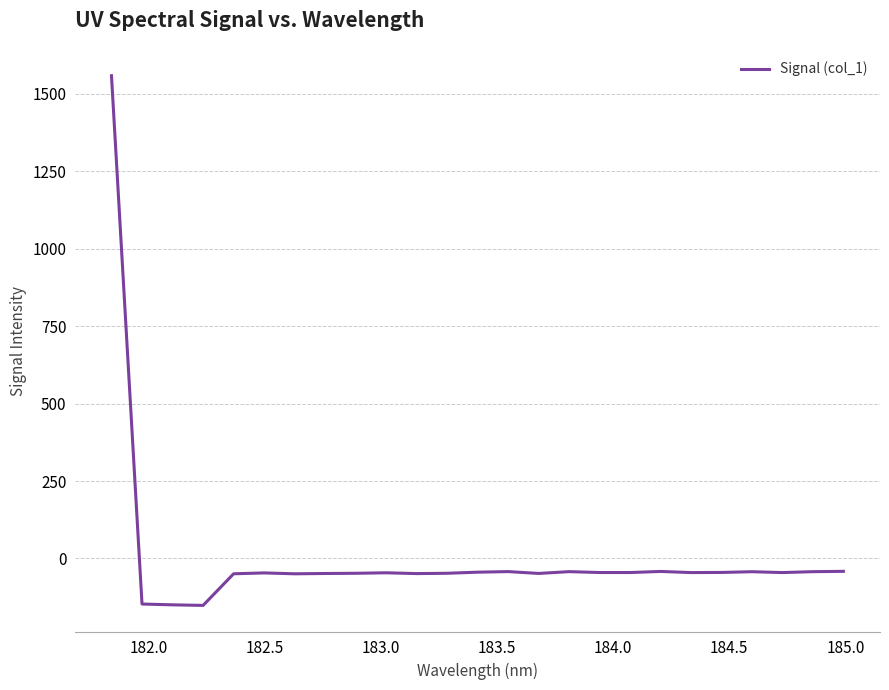

What is the maximum value shown in the chart?

1558.9